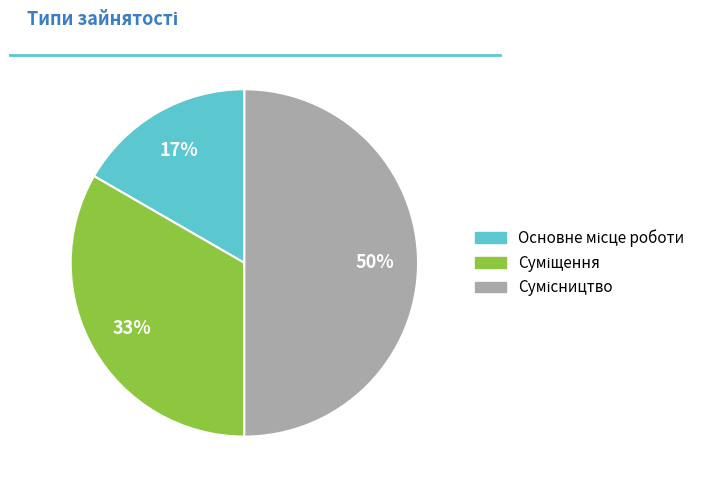

To the nearest percent, what is the difference between the largest and smallest slice percentages?

33%